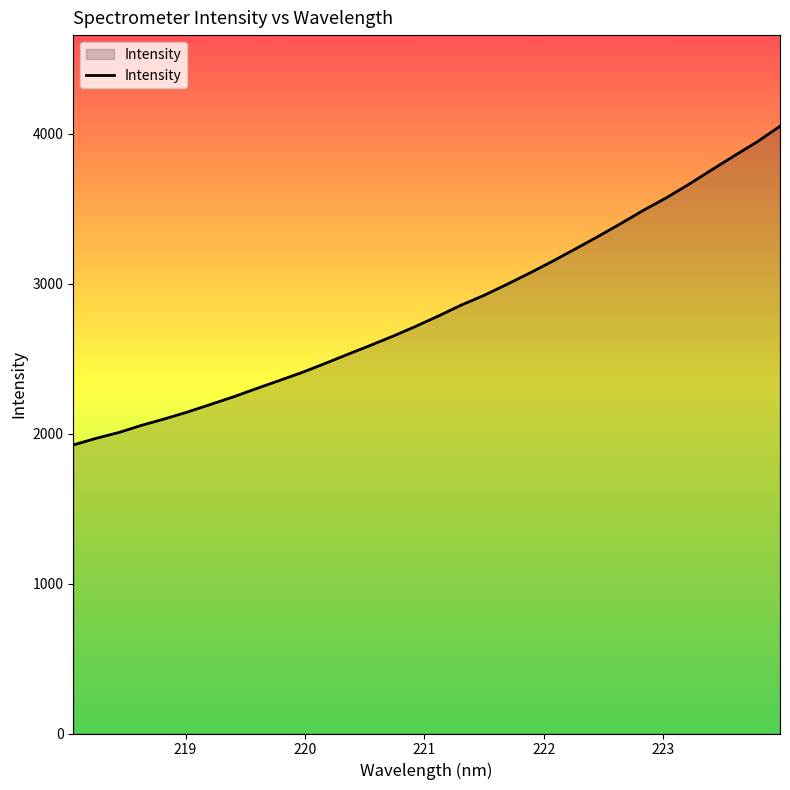

What is the greatest value displayed?

4051.4